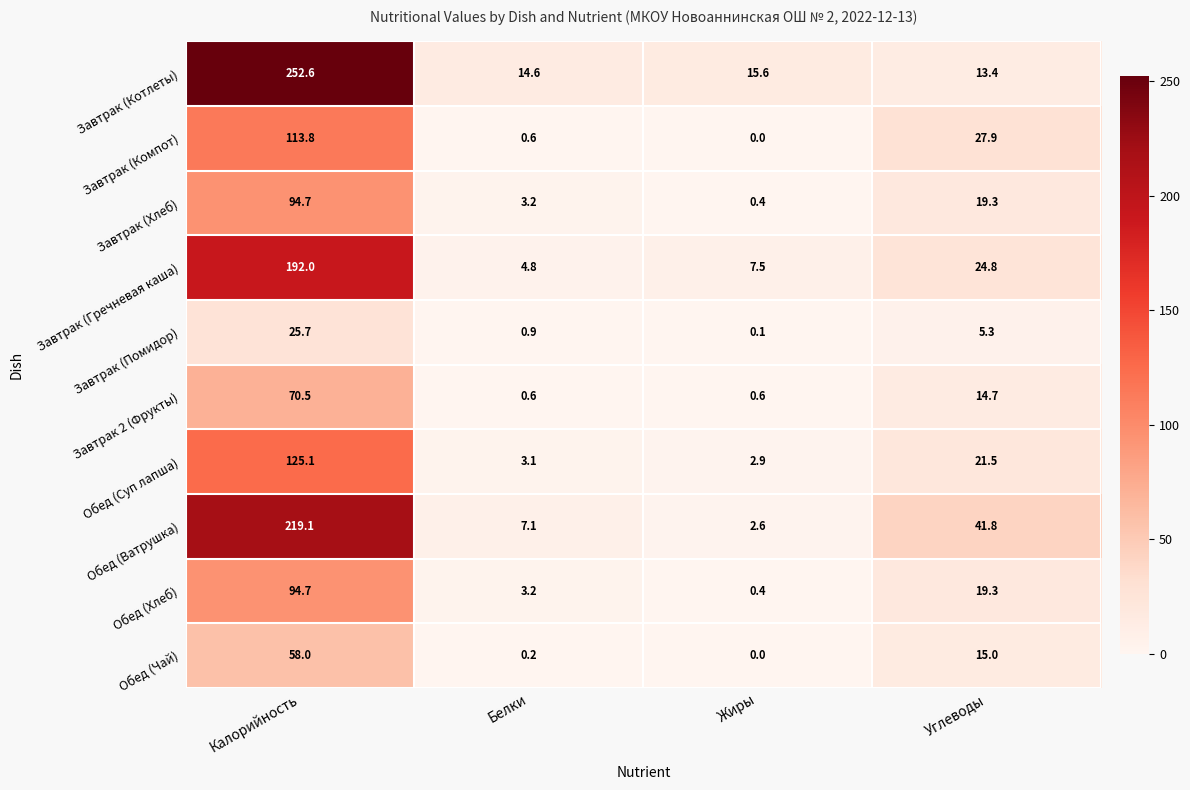

What is the sum of all Обед (Суп лапша) values?

152.6